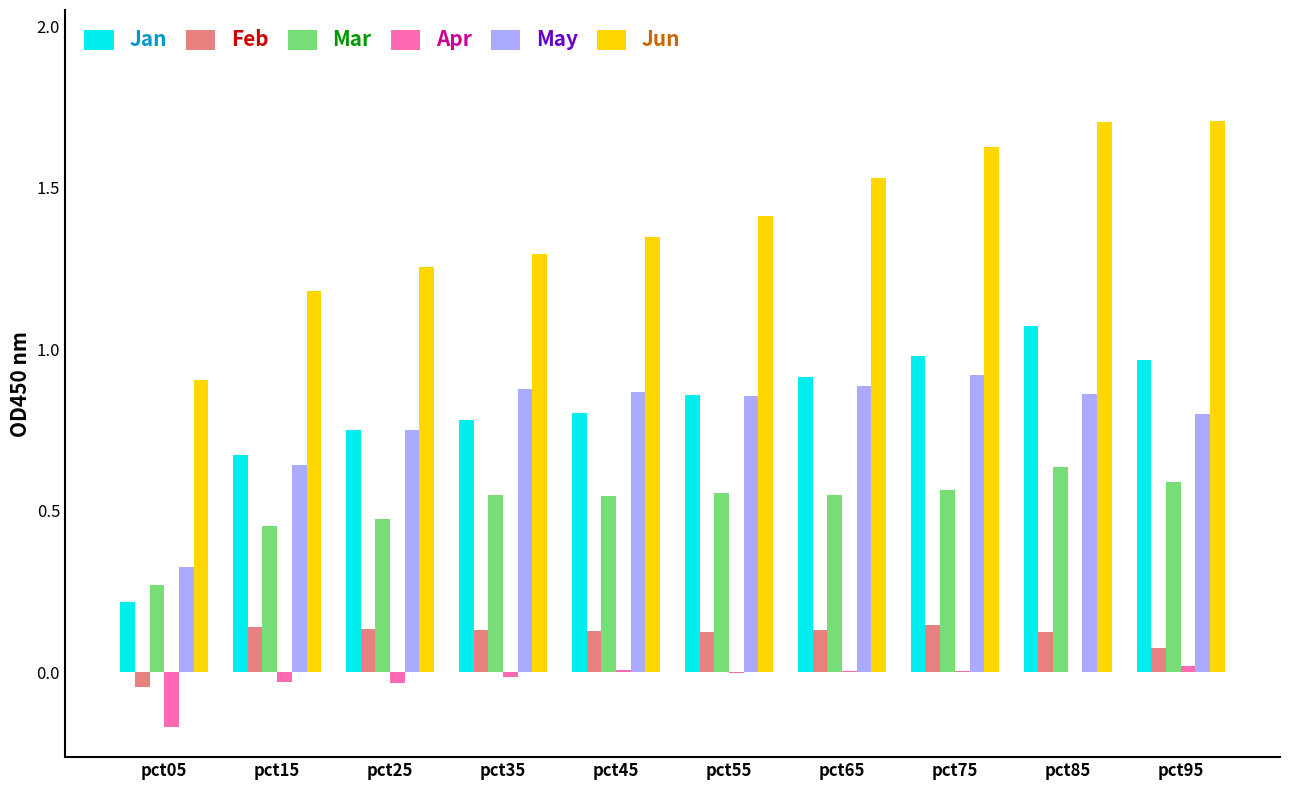

Which series has the largest total across all categories?

Jun